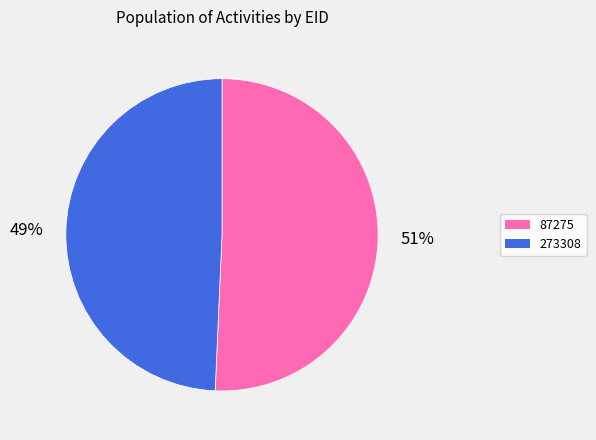

Approximately how many times larger is the value at 87275 compared to 273308?

1.0